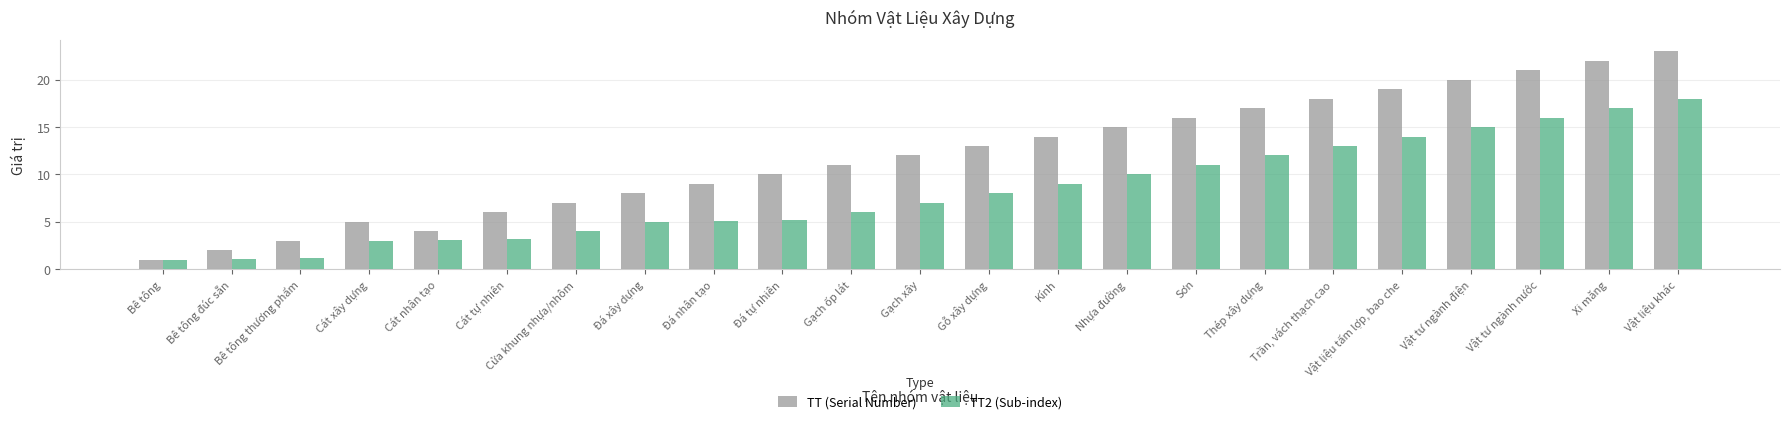

The value of TT2 (Sub-index) at Gạch xây is 7.0. True or false?

True